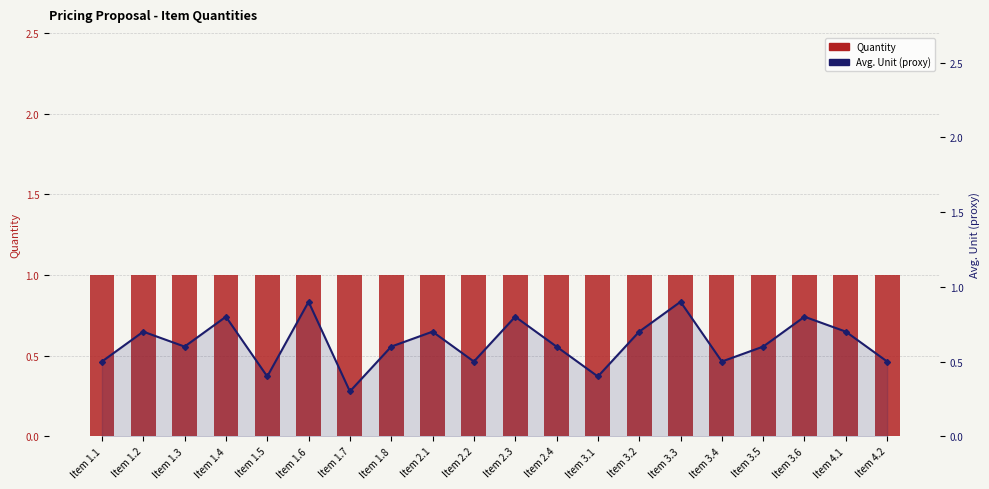

What is the maximum value for Quantity?

1.0